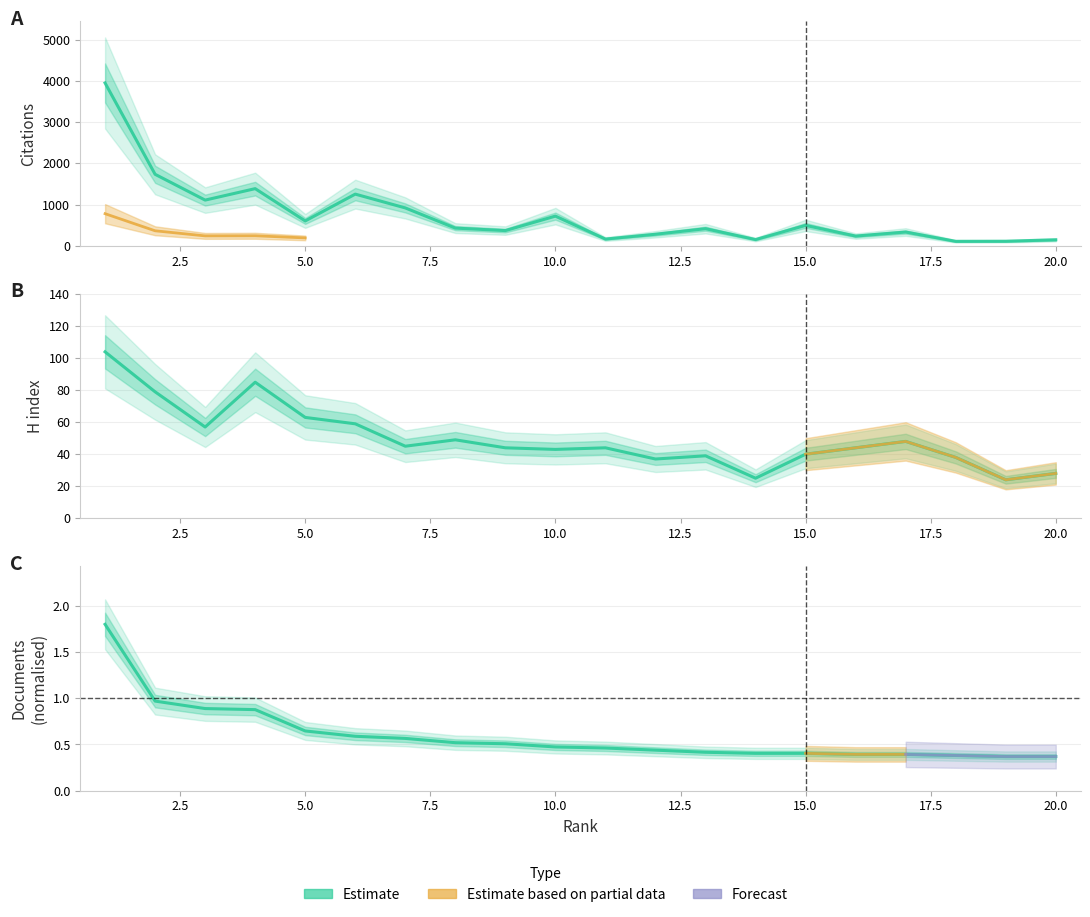

What is the total value across all series at 14?

174.4